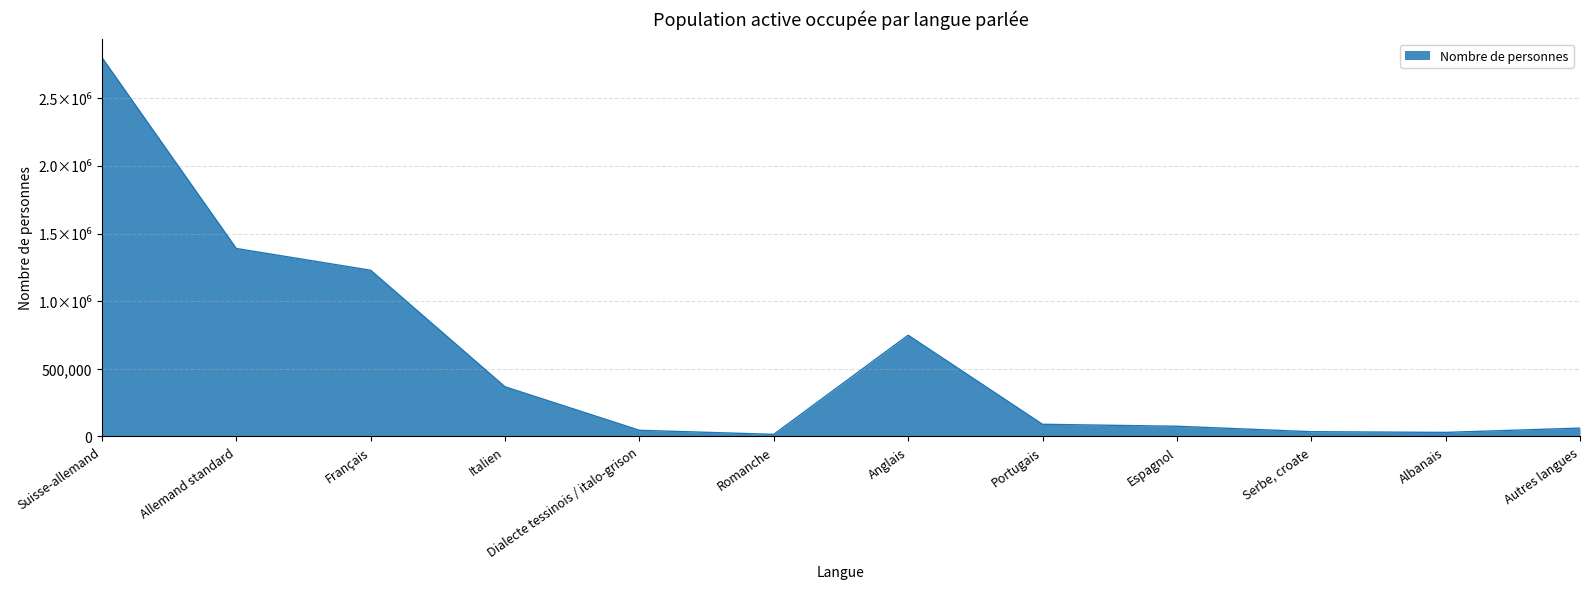

The chart shows a value of 2802224 at Suisse-allemand. True or false?

True